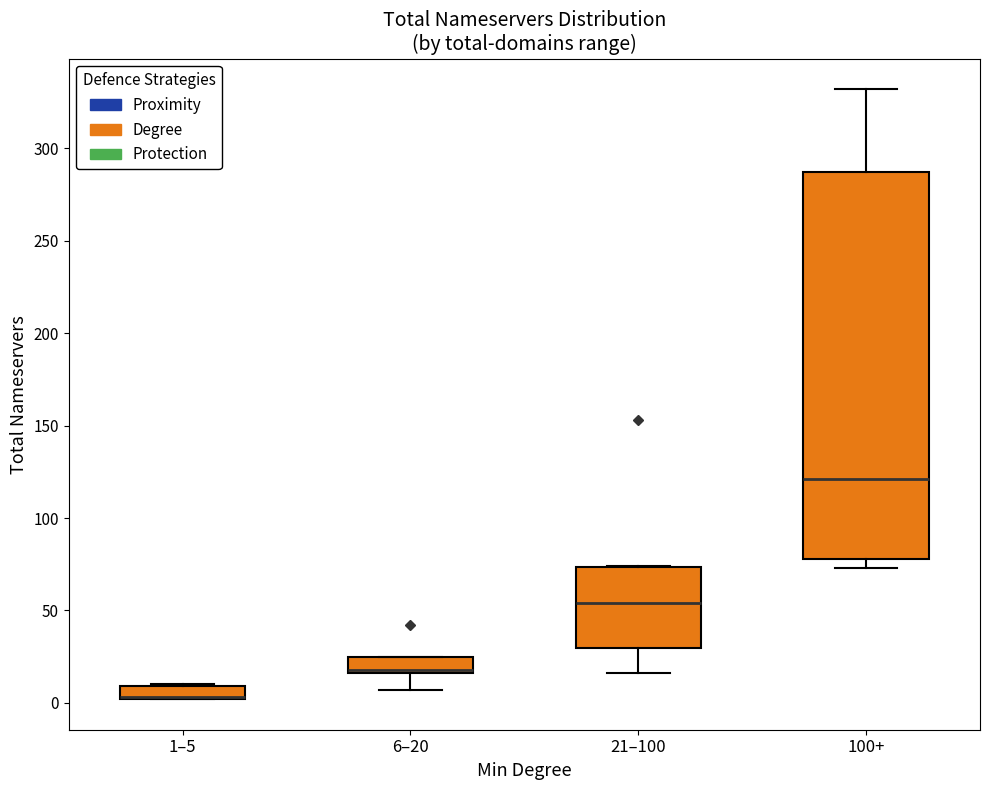

Comparing the boxes themselves (not the whiskers), which one is the tallest?

100+